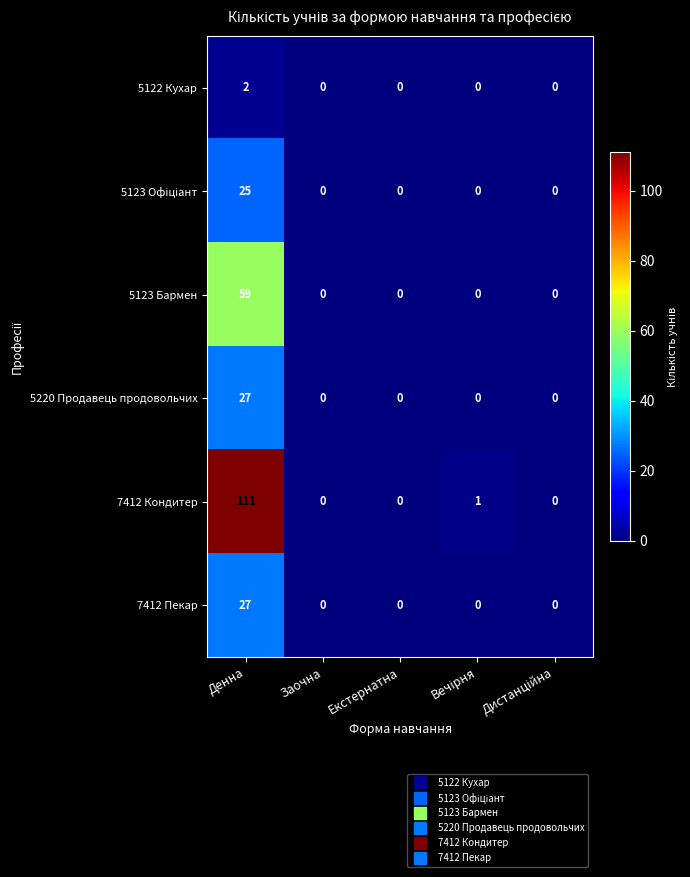

Count the number of data series in this chart.

6